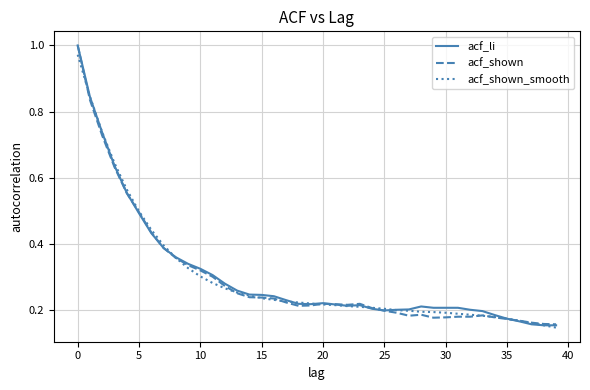

Which series has the largest total across all categories?

acf_li